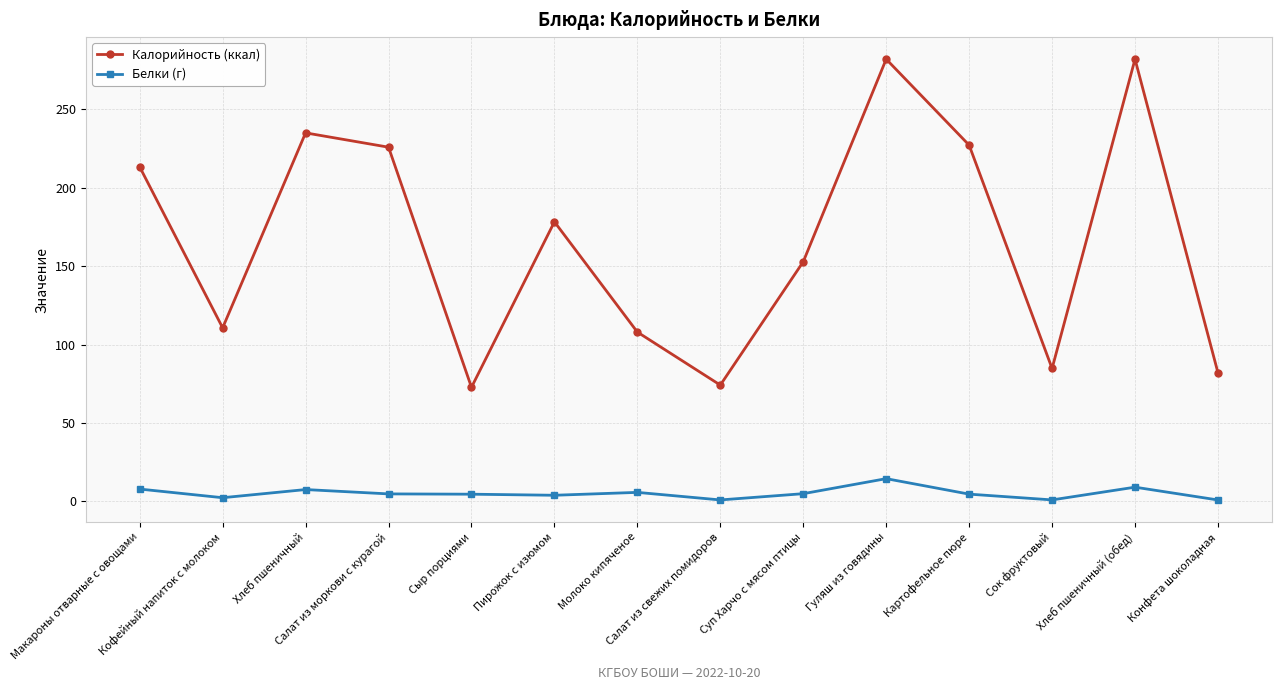

What is the label of the 6th point from the right?

Суп Харчо с мясом птицы